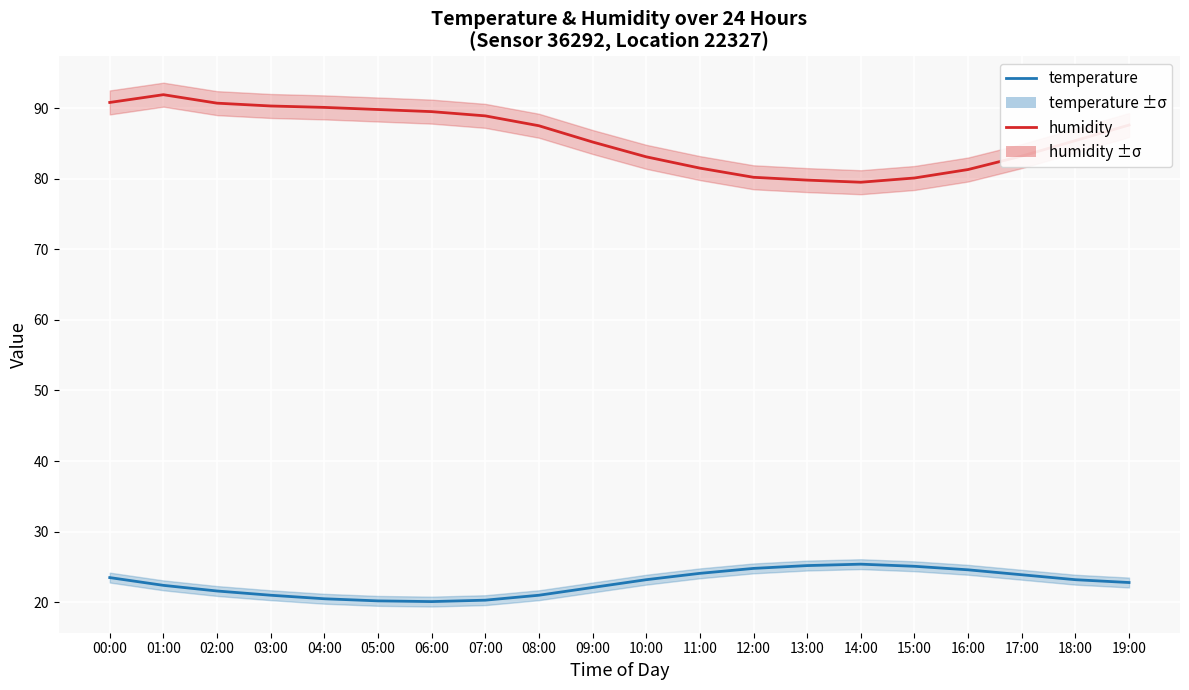

Reading right to left, transcribe all the data shown in this chart.

humidity: 87.6	85.4	83.2	81.3	80.1	79.5	79.8	80.2	81.5	83.1	85.2	87.5	88.9	89.5	89.8	90.1	90.3	90.7	91.9	90.8
temperature: 22.8	23.2	23.9	24.6	25.1	25.4	25.2	24.8	24.1	23.2	22.1	21.0	20.3	20.1	20.2	20.5	21.0	21.6	22.4	23.5